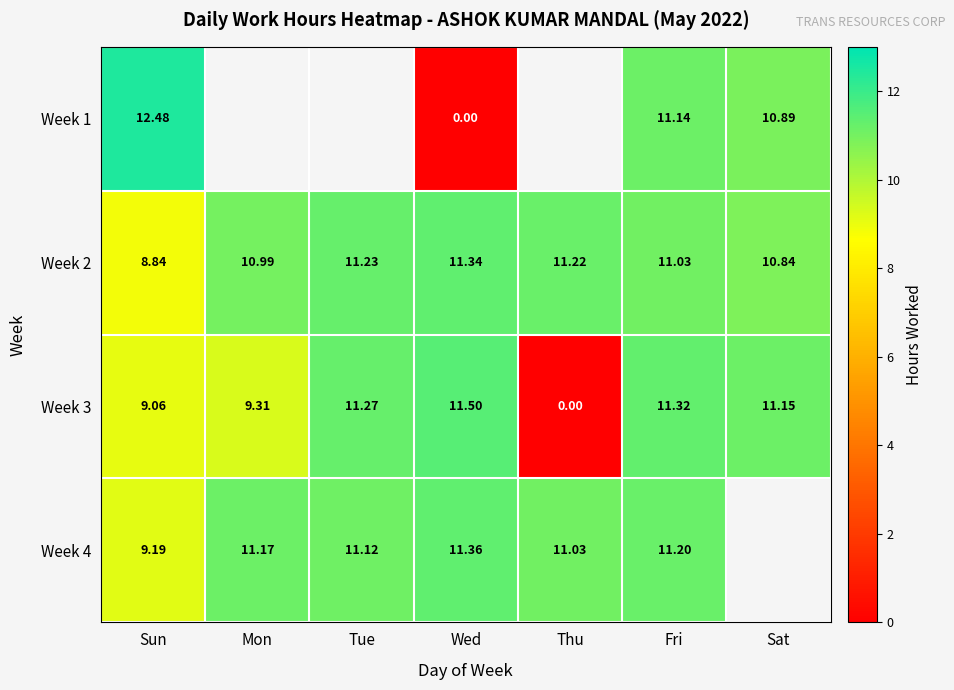

The Week 2 series shows 15.7 at Fri. True or false?

False